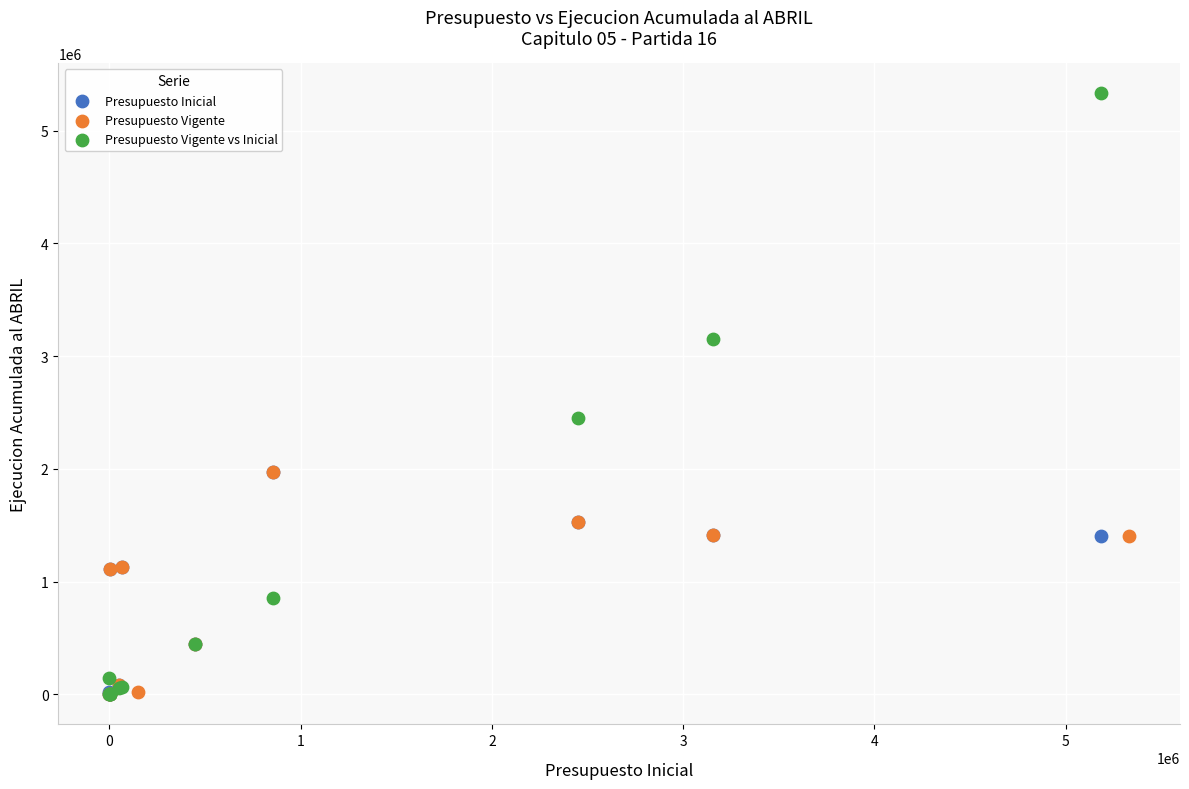

What are all the series names shown in the legend?

Presupuesto Inicial, Presupuesto Vigente, Presupuesto Vigente vs Inicial